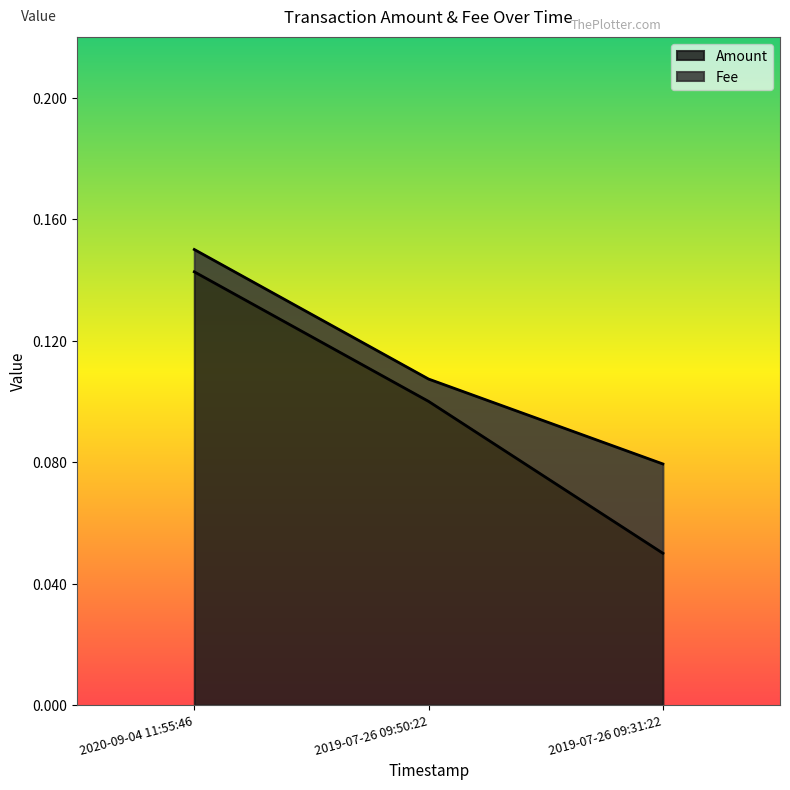

What is the change in value from 2019-07-26 09:50:22 to 2019-07-26 09:31:22?

-0.1